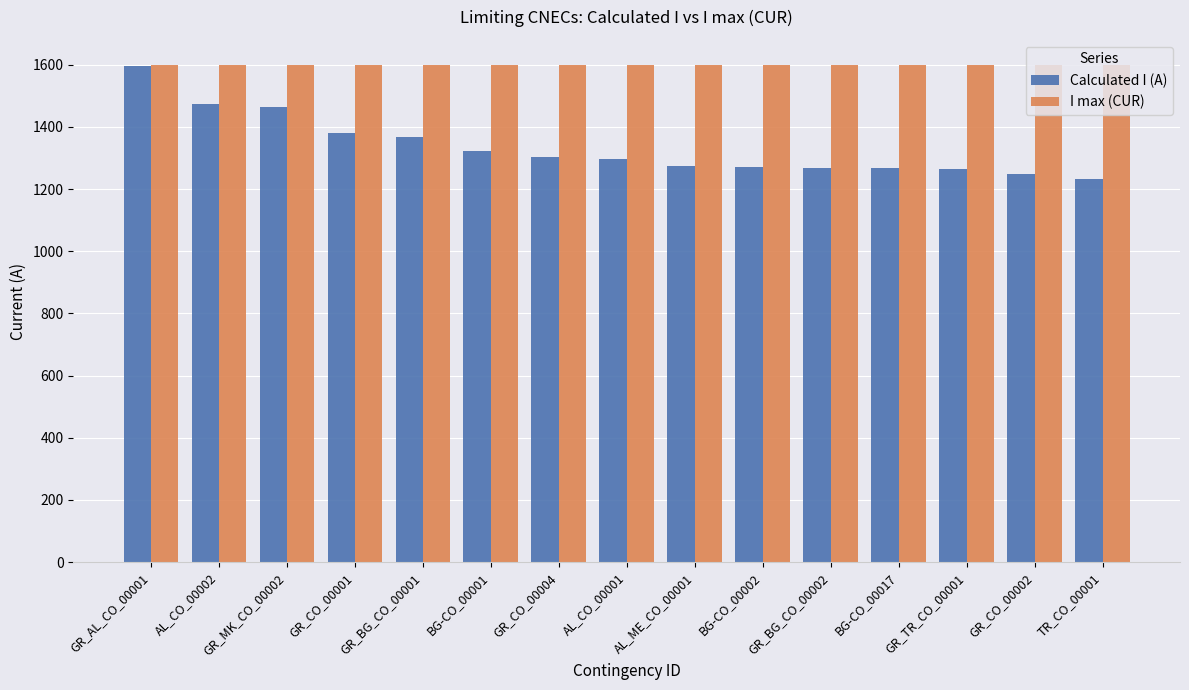

What is the sum of the I max (CUR) values at BG-CO_00001 and GR_MK_CO_00002?

3200